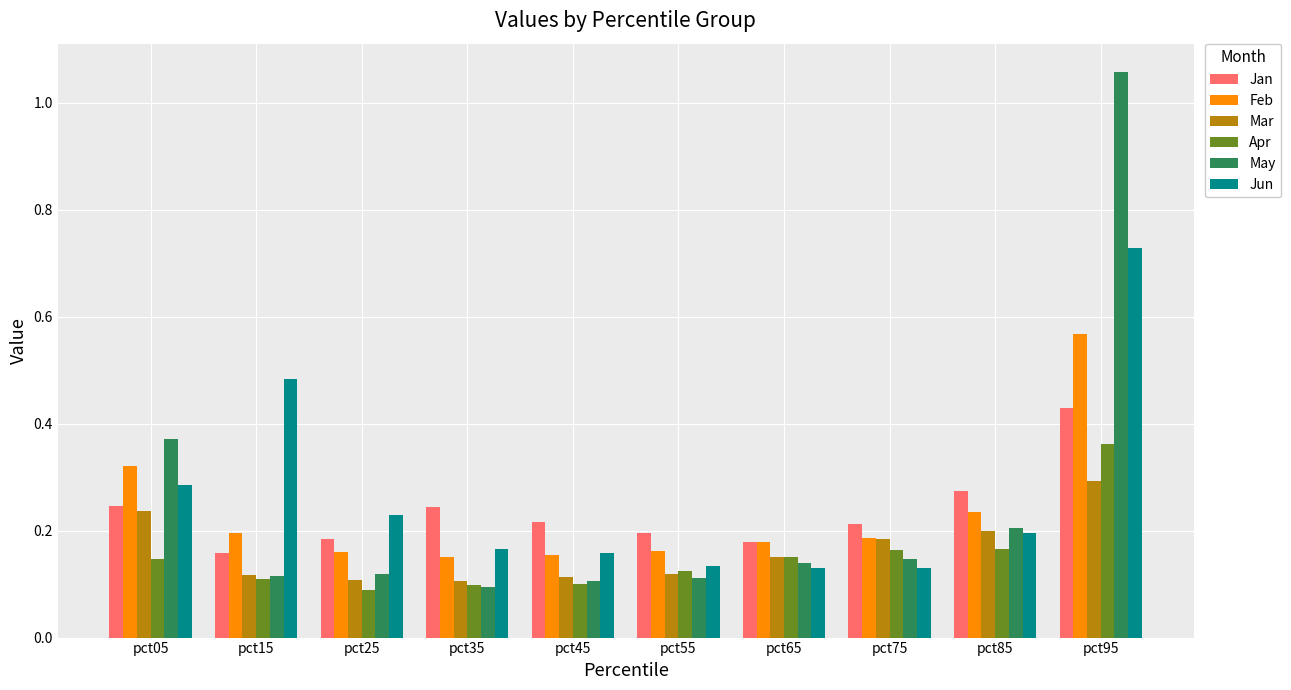

What is the sum of all Jun values?

2.6